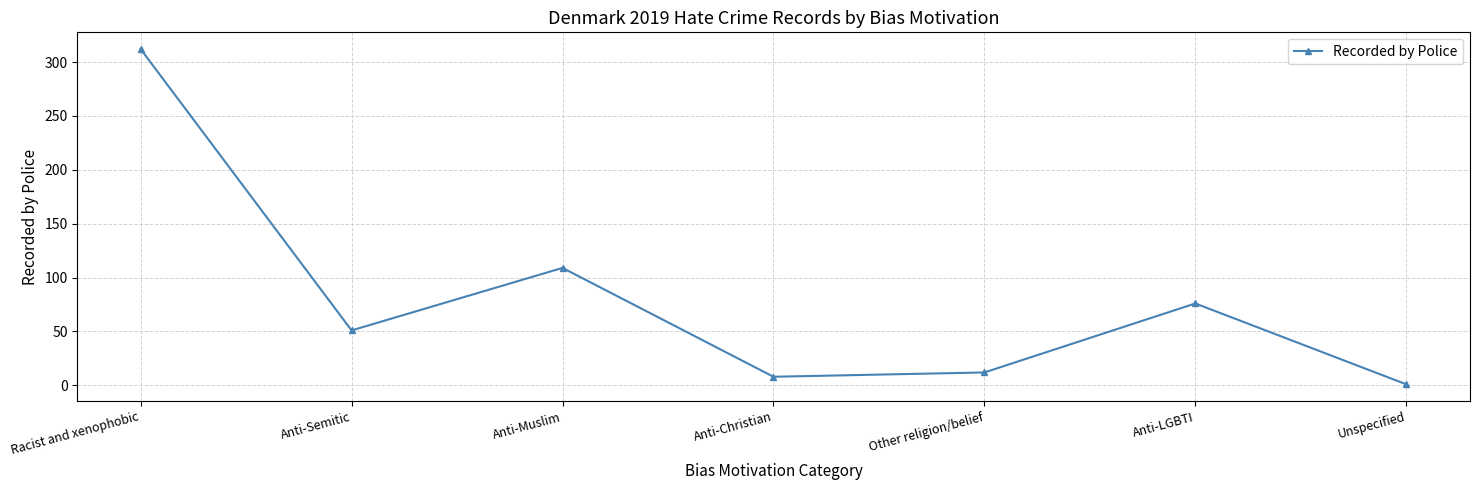

Read the value at Other religion/belief.

12